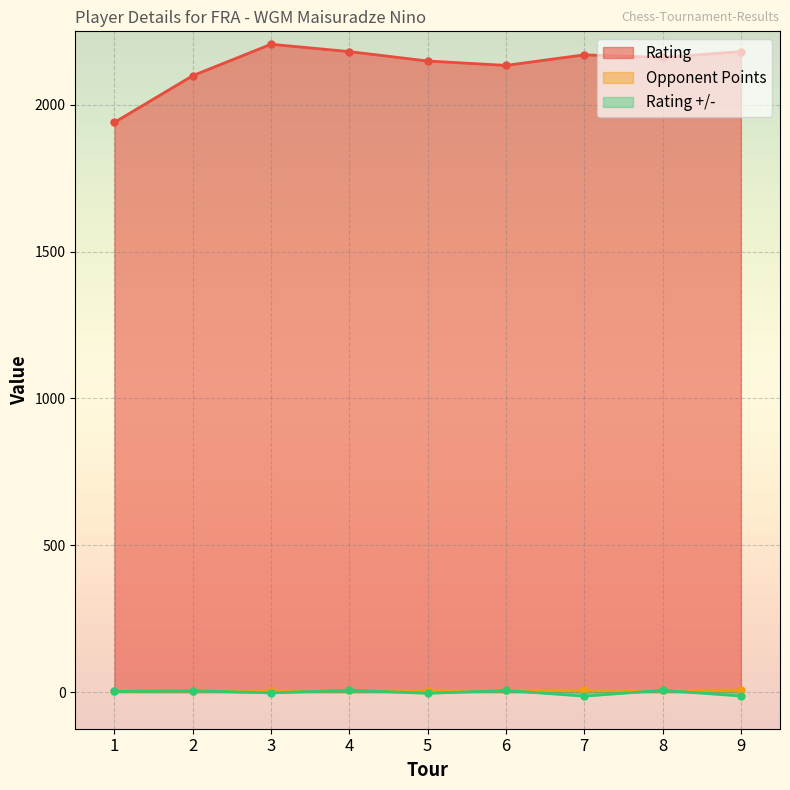

What is the sum of the Rating values at 3 and 5?

4355.0